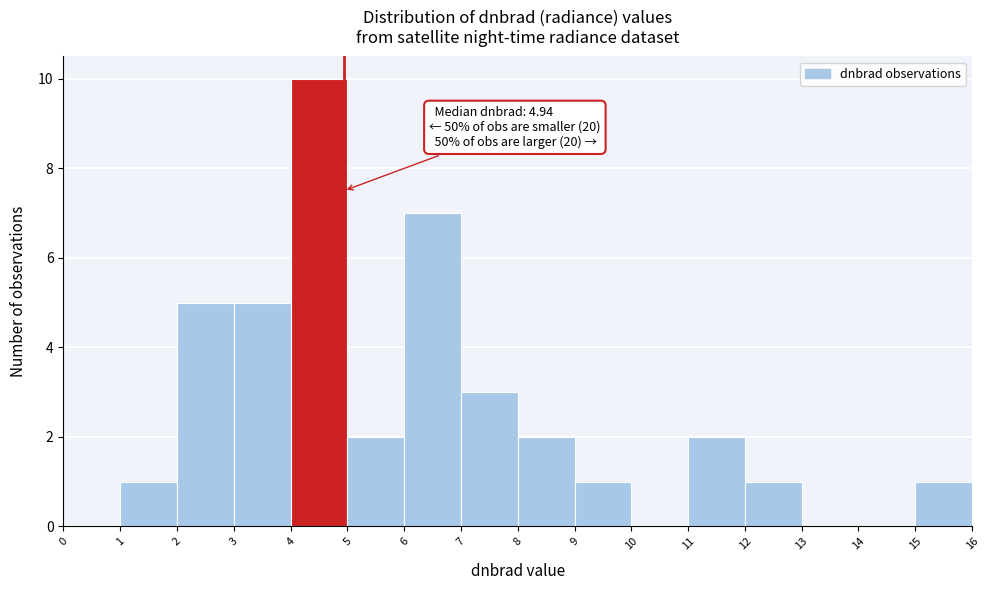

Over which range of the x-axis is the bar tallest?

4 to 5